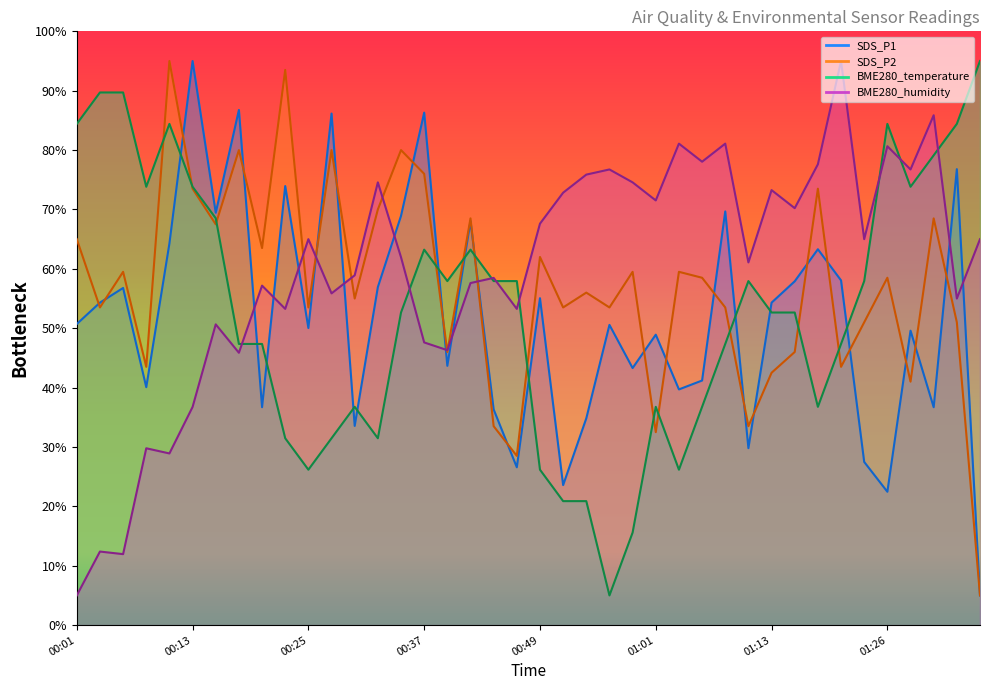

At which label is BME280_humidity closest to 50?

00:15